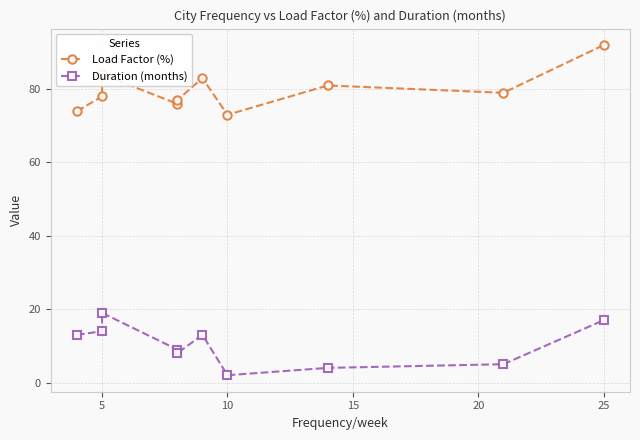

What is the average value of the Load Factor (%) series?

80